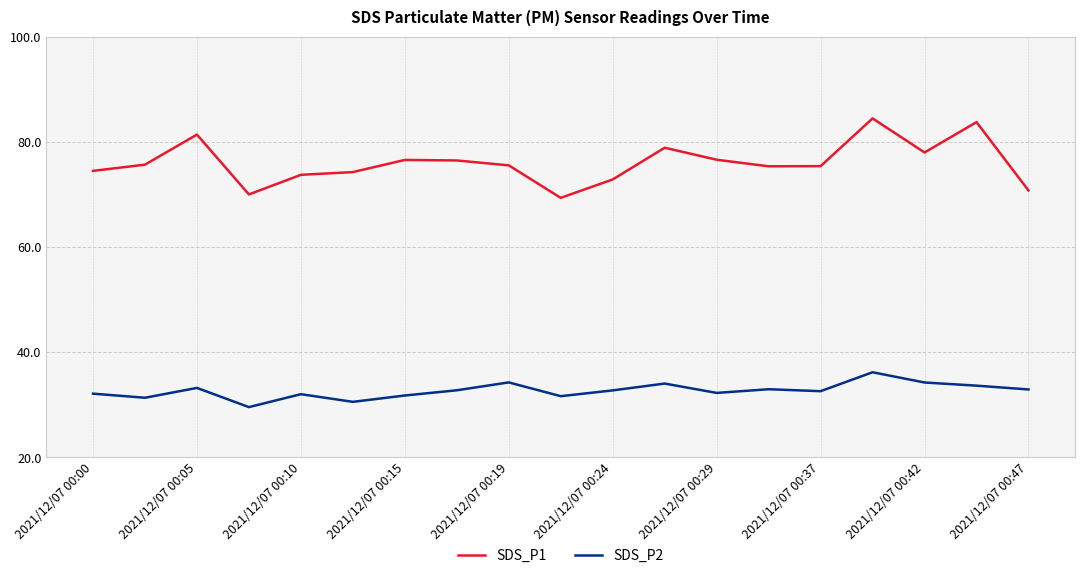

What is the highest value of the SDS_P1 series?

84.4